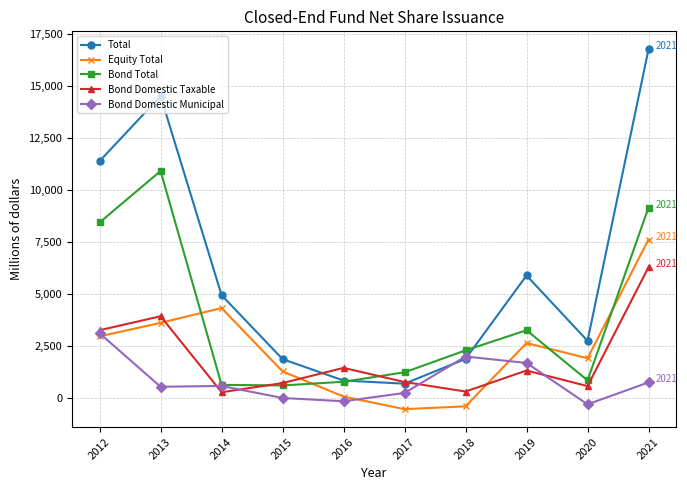

Is it true that Bond Domestic Taxable equals 1911 at 2021?

False